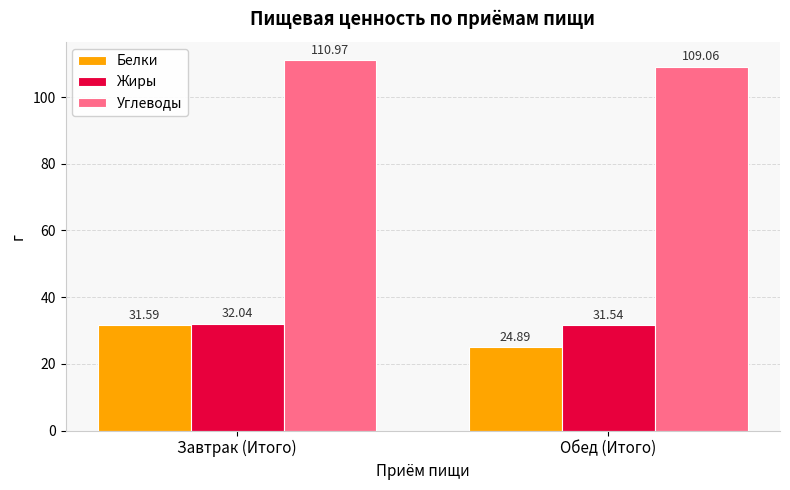

Reading right to left, what are all the values shown in this chart?

Белки: 24.9	31.6
Жиры: 31.5	32.0
Углеводы: 109.1	111.0